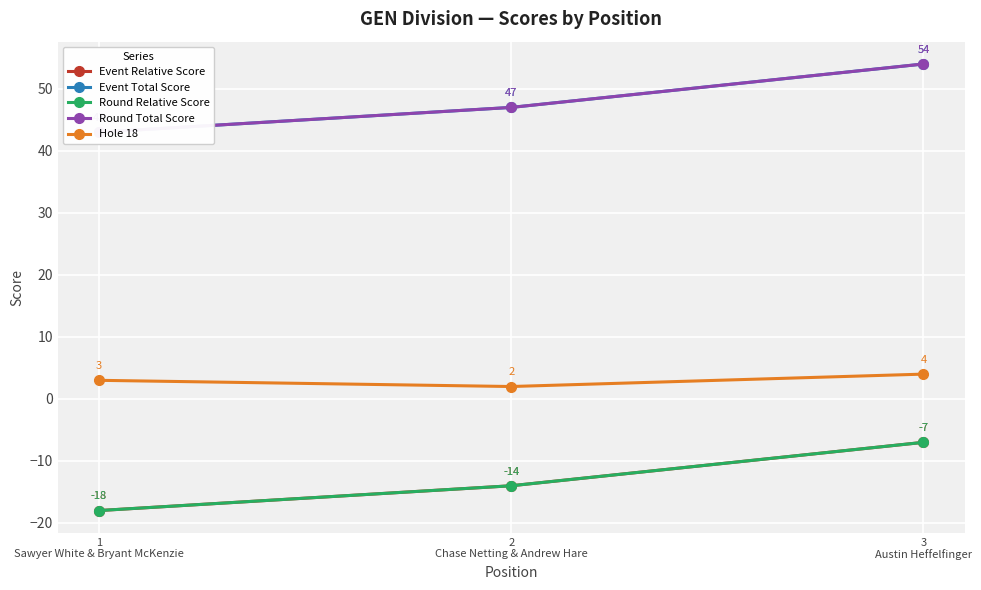

Count the Round Total Score values in the range 43 to 54.

3